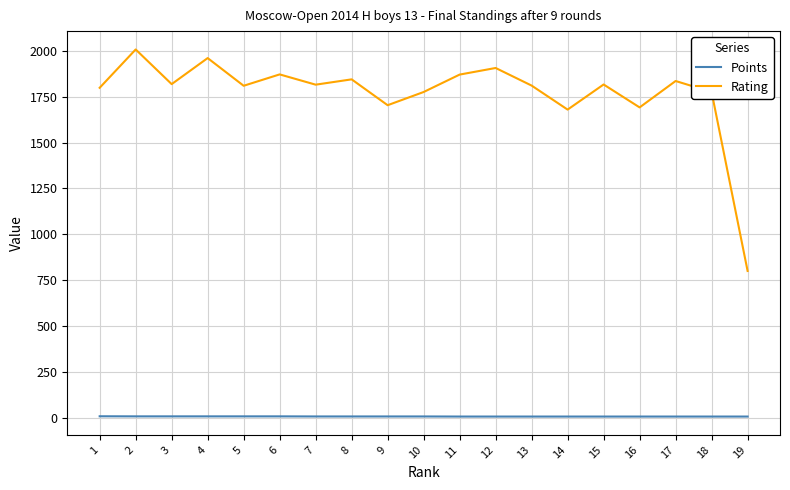

What is the sum of all Rating values?

33600.0